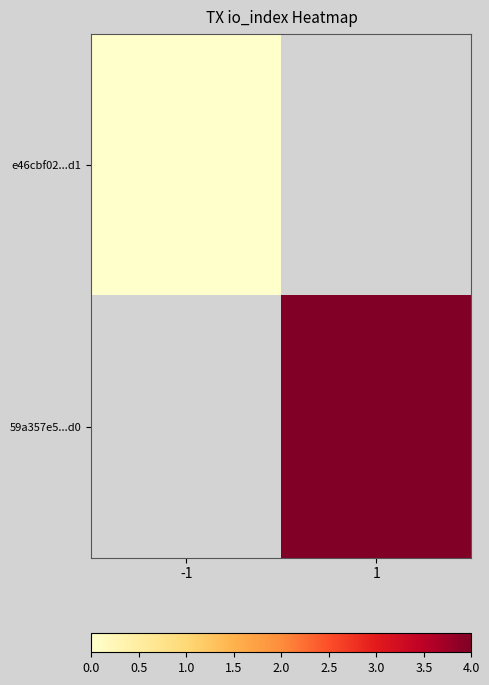

Which label corresponds to the smallest value in the chart?

-1